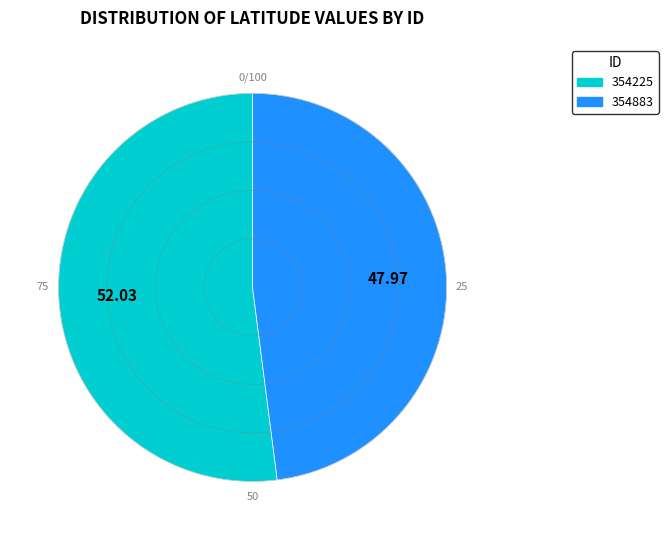

Which category has the smallest portion of the pie?

354883